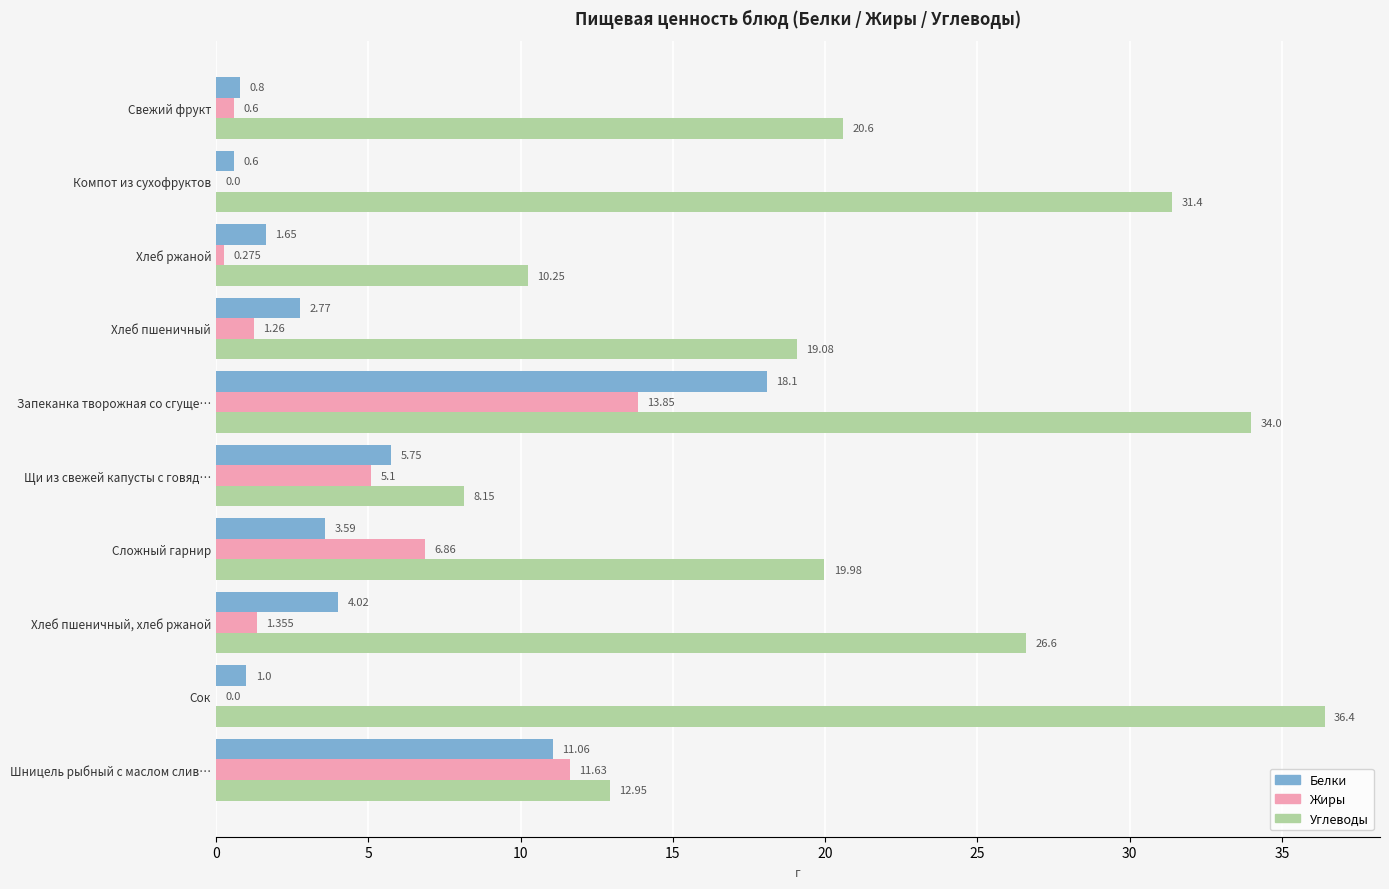

Which category has the highest value in the Жиры series?

Запеканка творожная со сгуще…